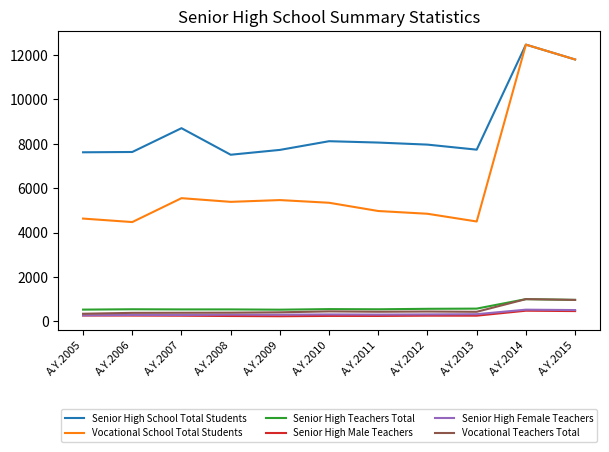

At which label does Senior High School Total Students reach its peak?

A.Y.2014